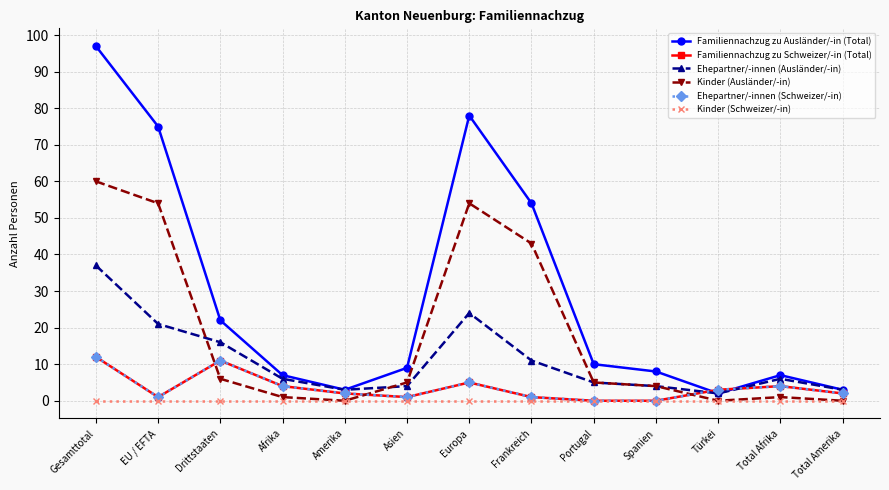

Is this an area chart (filled region under the line)?

No